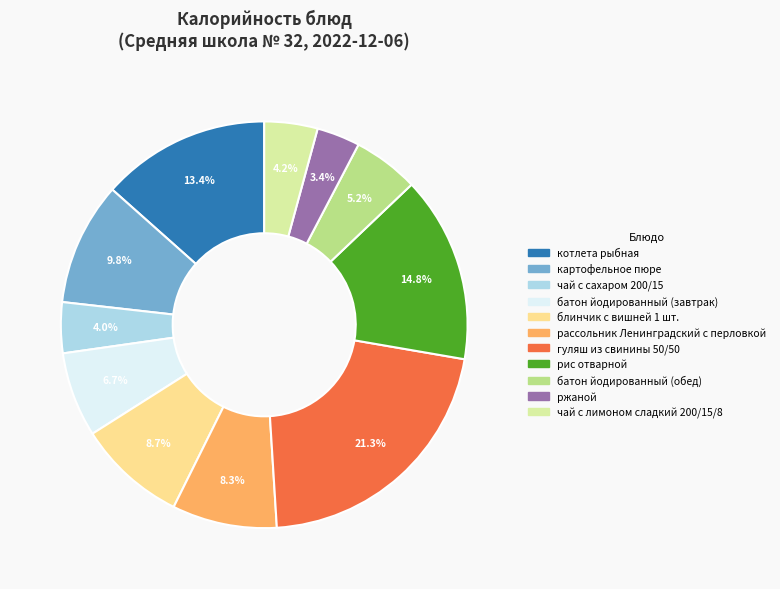

What percentage is the чай с сахаром 200/15 slice, to the nearest percent?

4%